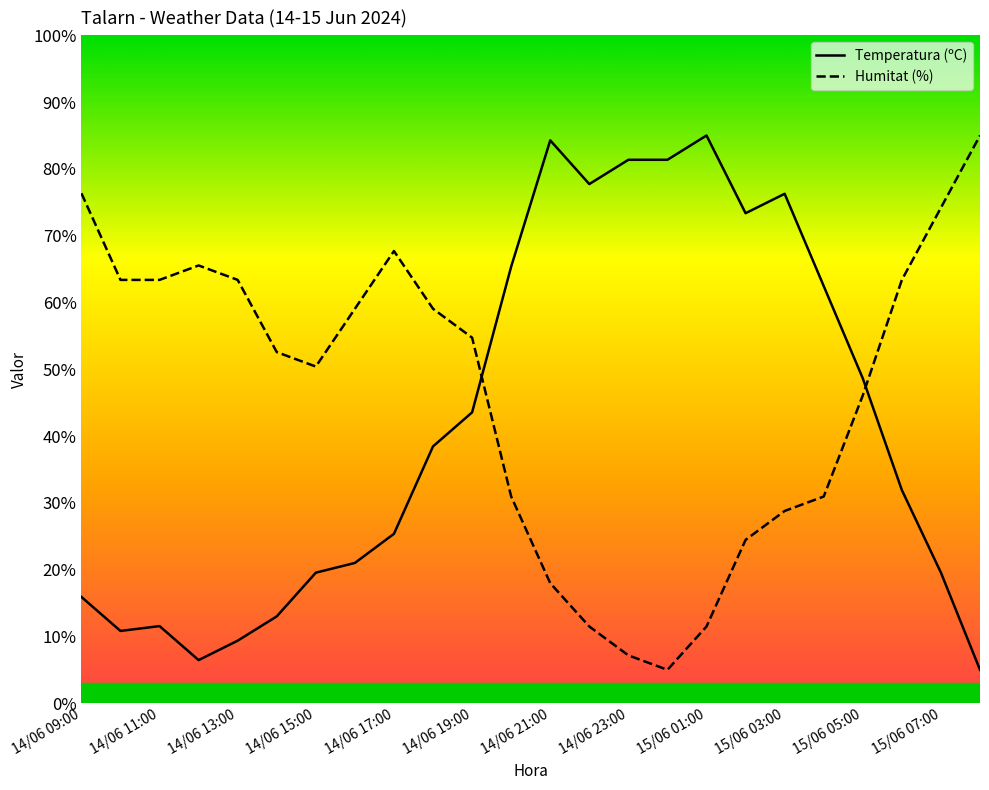

Which series has the largest total across all categories?

Humitat (%)